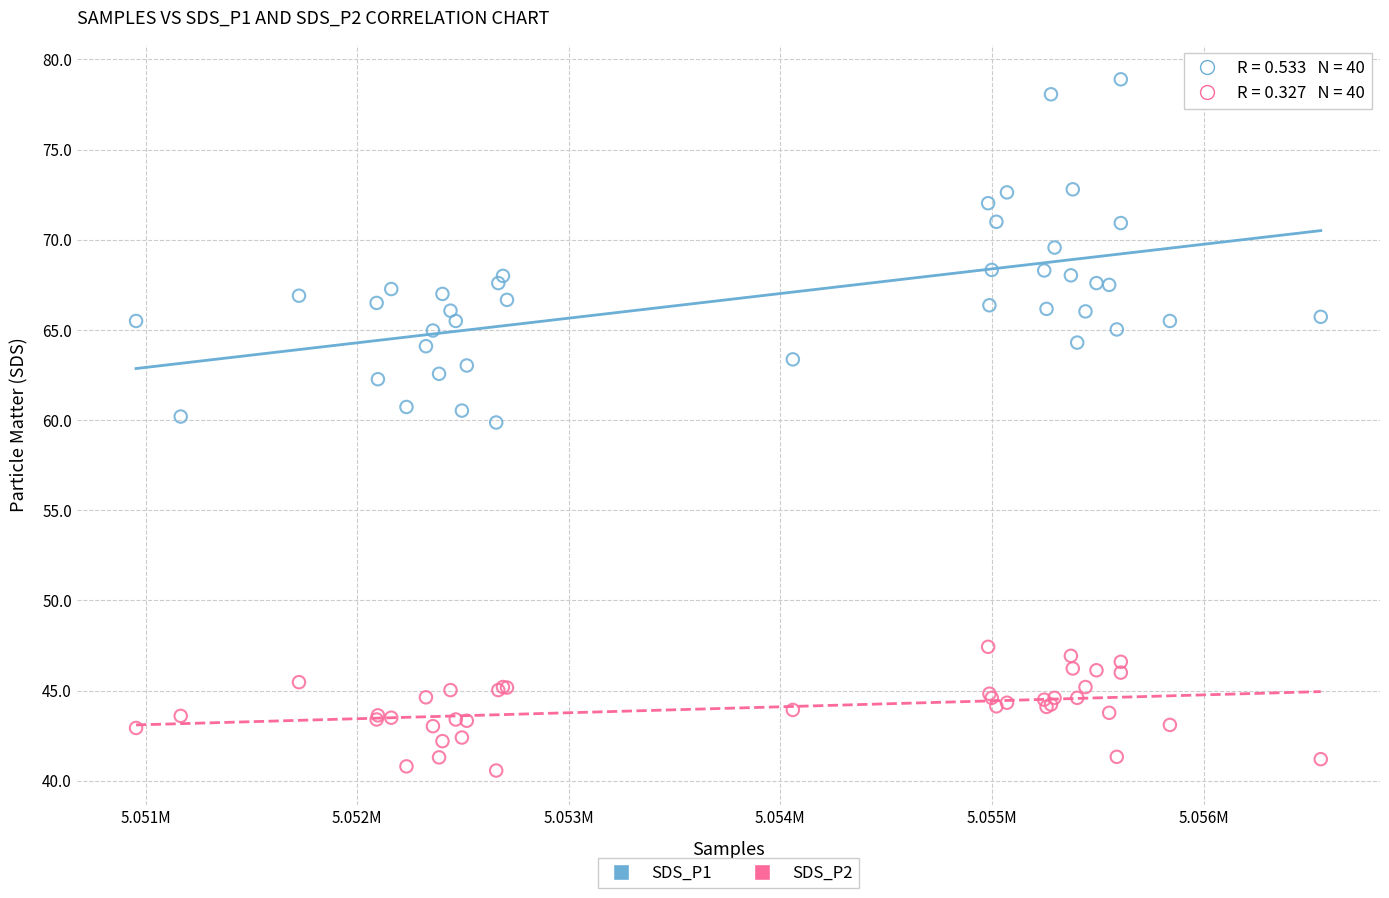

What is the X range (max minus min) for the scatter plot?

5599.0